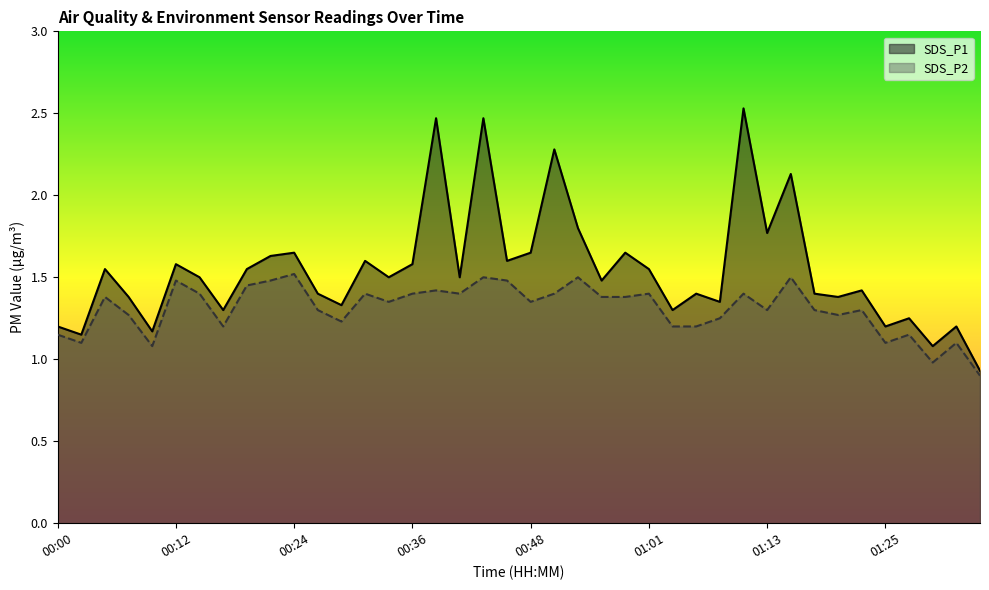

List the series in order of their peak value, highest first.

SDS_P1, SDS_P2